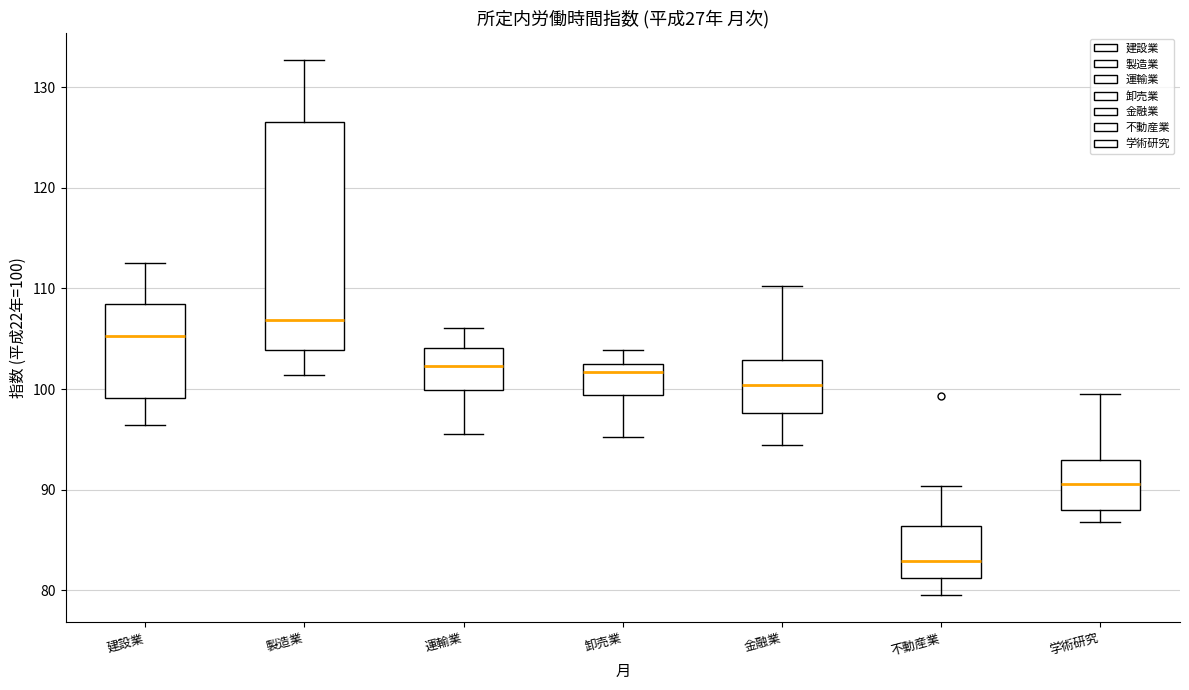

Reading left to right, transcribe this box plot: for each box, give where its median line is, the range the box spans, and where its two whiskers end, as read against the y-axis. The values are not printed on the chart, so give them approximately, as read against the axis.

建設業: median 105, box 99 to 108, whiskers 96 to 113
製造業: median 107, box 104 to 127, whiskers 101 to 133
運輸業: median 102, box 100 to 104, whiskers 96 to 106
卸売業: median 102 (just below the box's upper edge), box 99 to 102, whiskers 95 to 104
金融業: median 100, box 98 to 103, whiskers 94 to 110
不動産業: median 83, box 81 to 86, whiskers 80 to 90
学術研究: median 91, box 88 to 93, whiskers 87 to 100